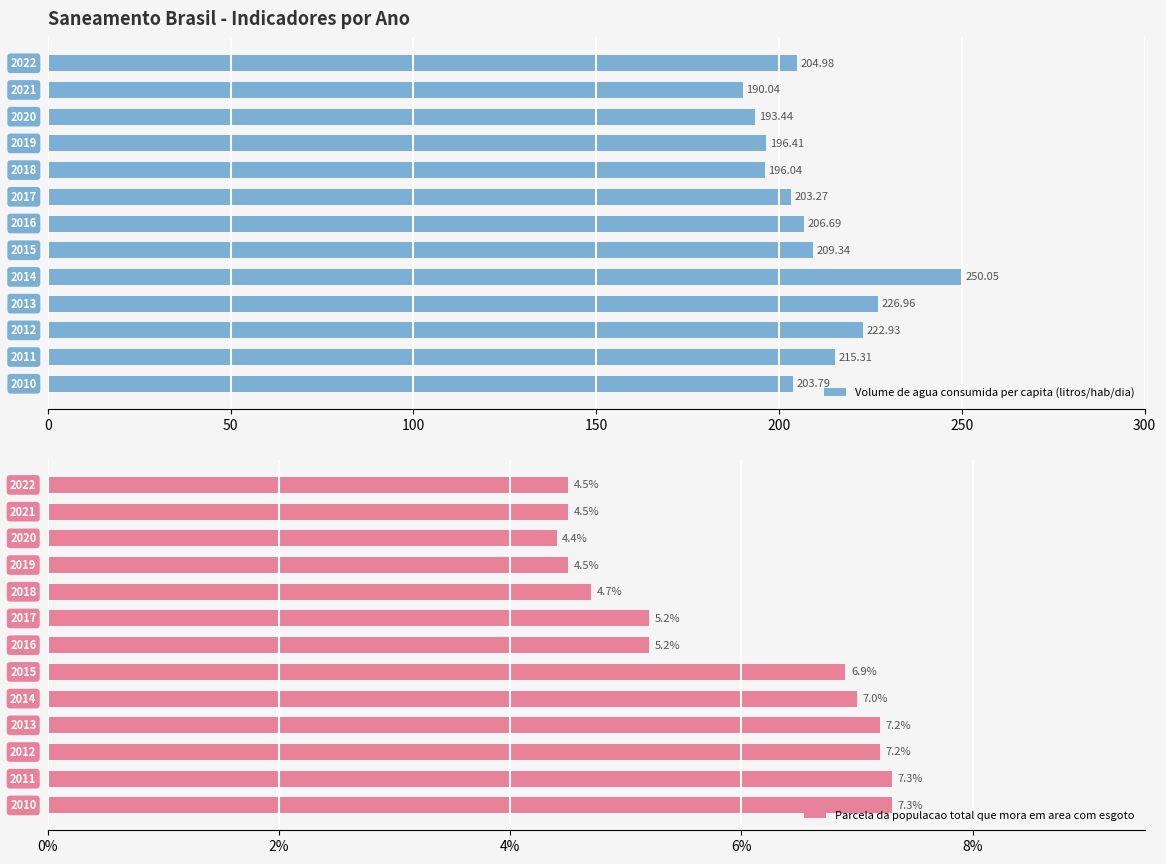

What is the difference between the maximum and minimum values in the Volume de agua consumida per capita (litros/hab/dia) series?

60.0